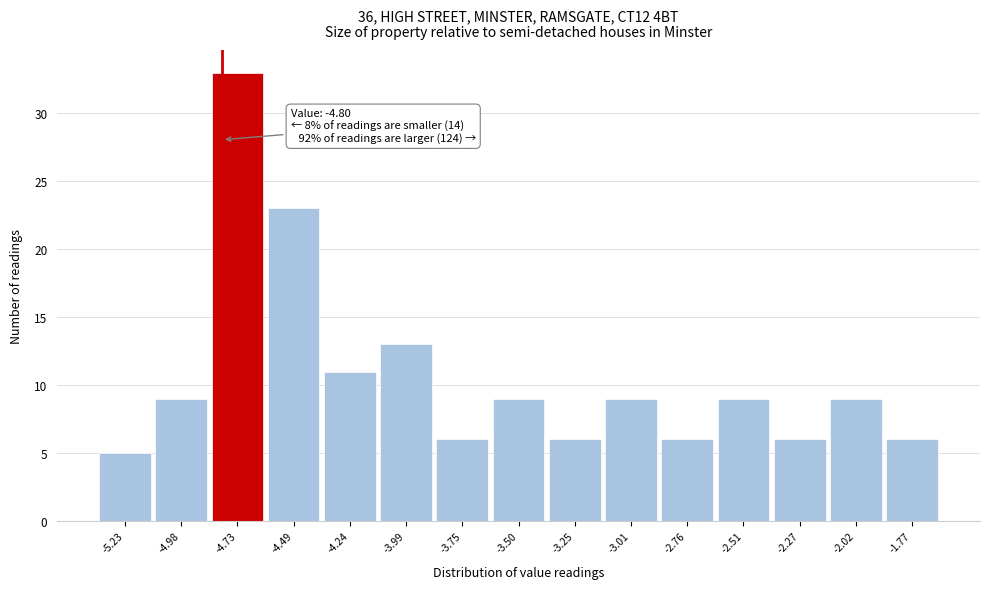

Over which range of the x-axis is the bar tallest?

-4.85 to -4.60